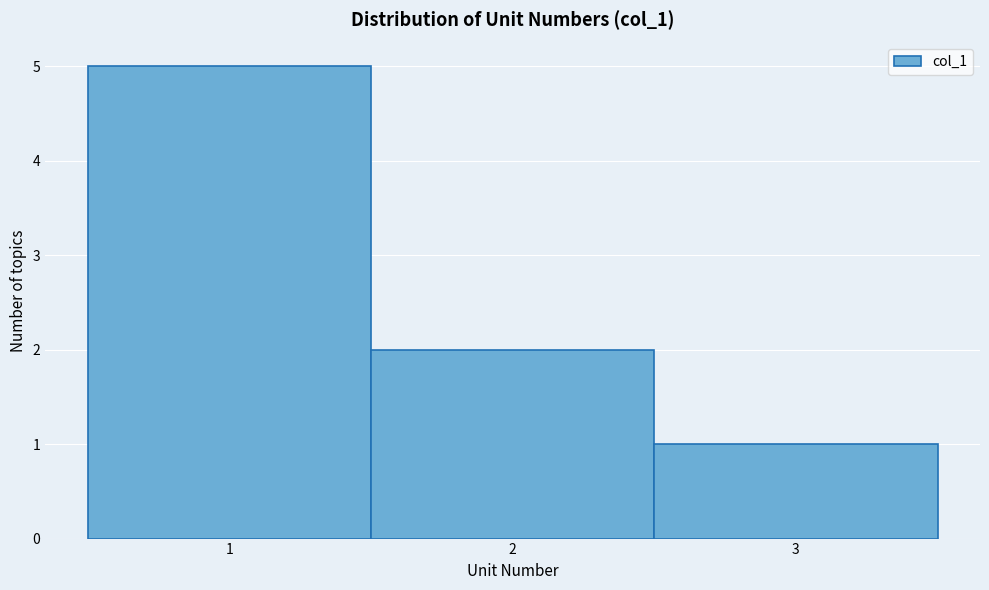

Over which range of the x-axis is the bar tallest?

0.5 to 1.5